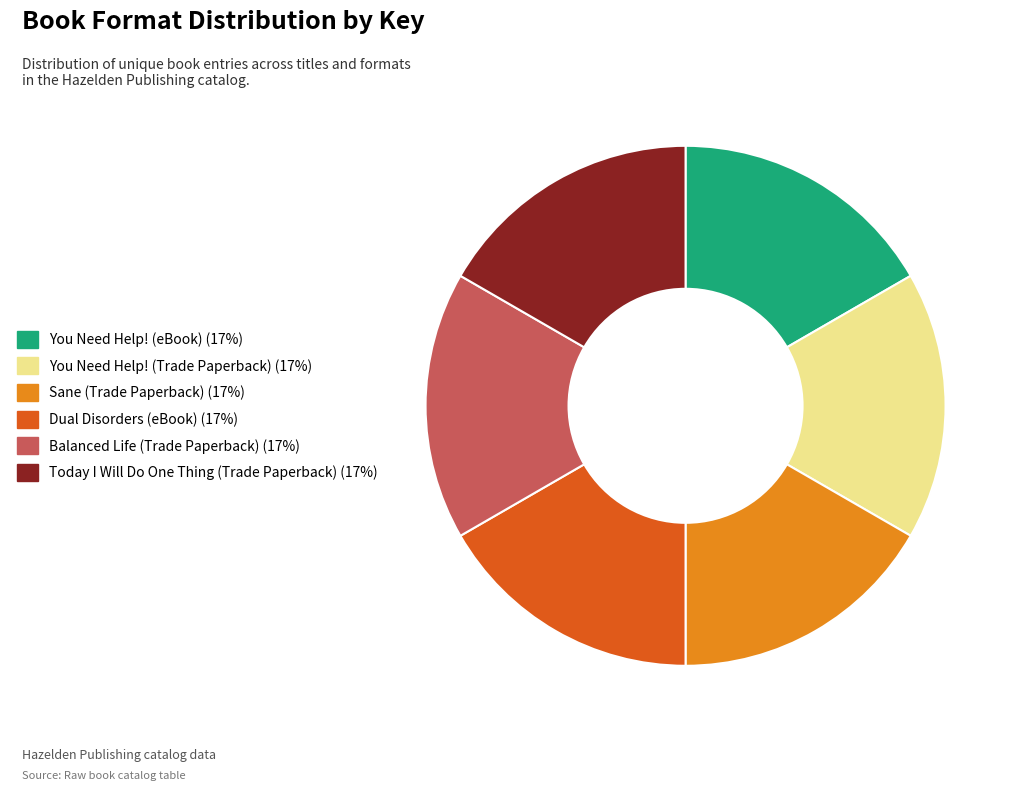

True or false: Balanced Life (Trade Paperback) accounts for 28% of the total.

False